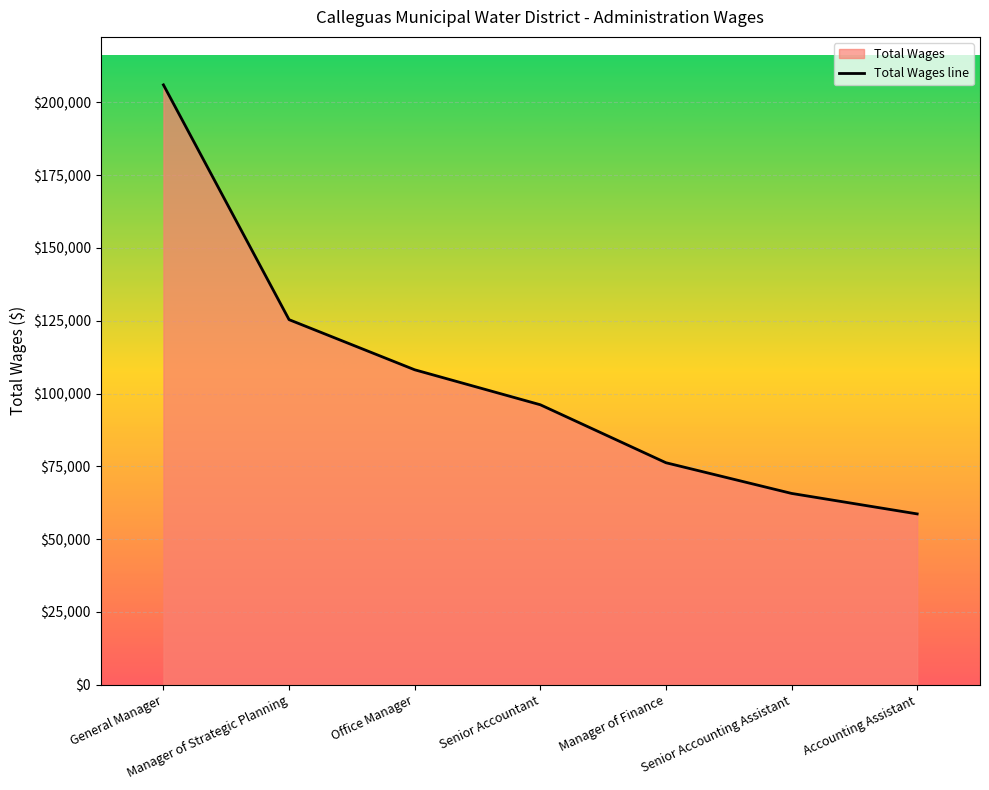

What is the value of the 6th point from the left?

65692